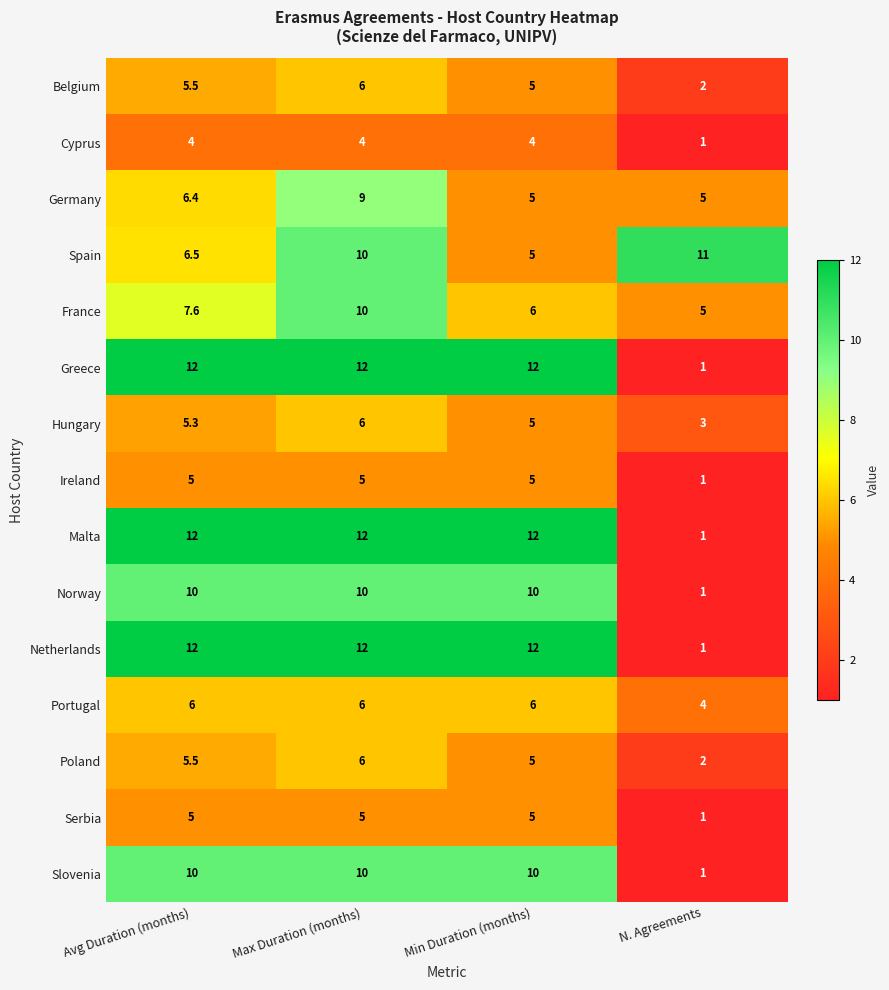

What is the difference between the France values at Max Duration (months) and Avg Duration (months)?

2.4